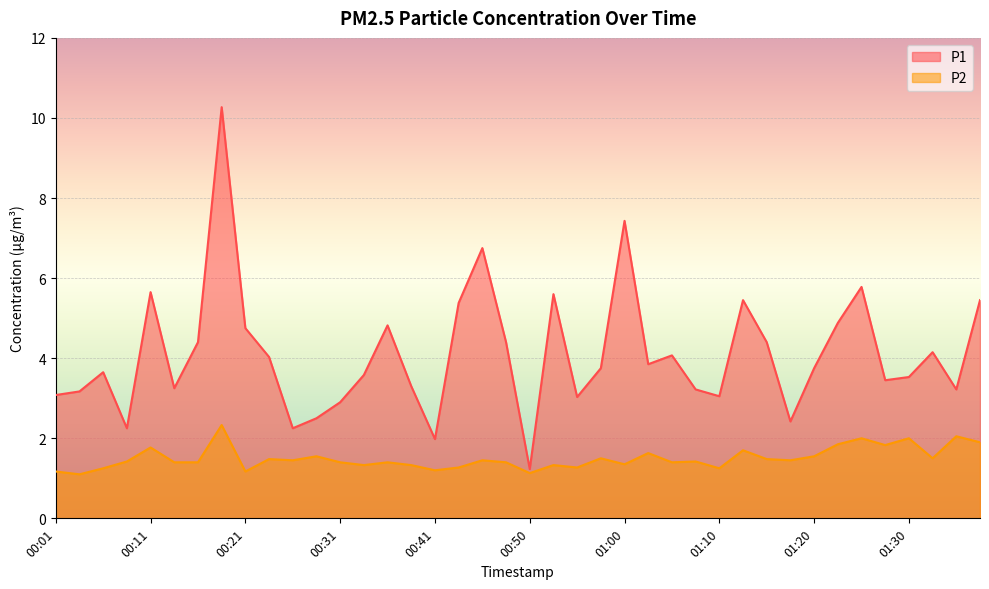

What is the difference between the highest and lowest values at 00:06?

2.4